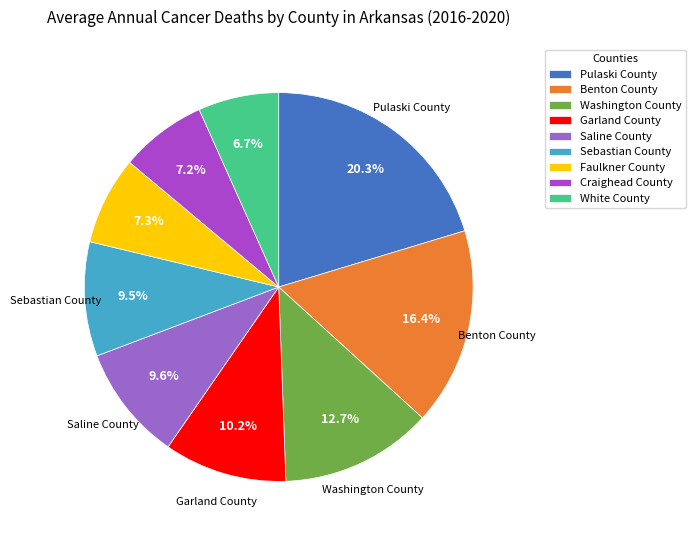

How many segments does this pie chart have?

9